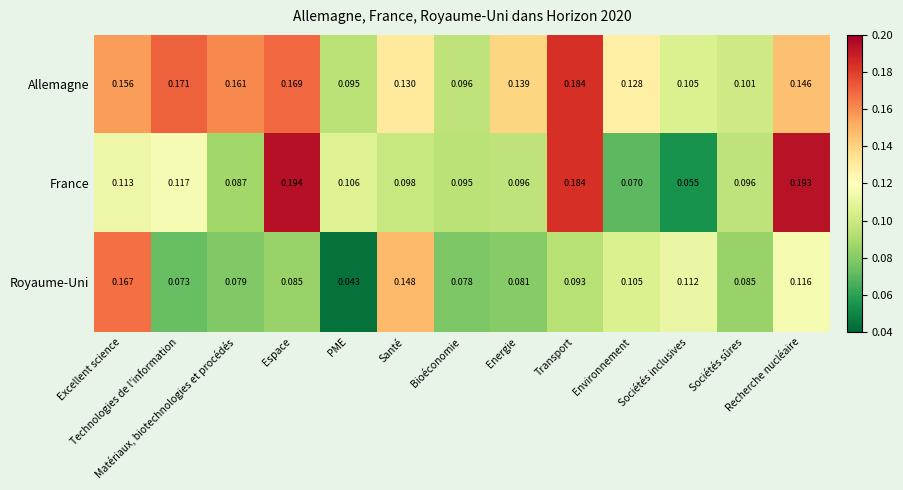

List the series in order of their peak value, highest first.

France, Allemagne, Royaume-Uni